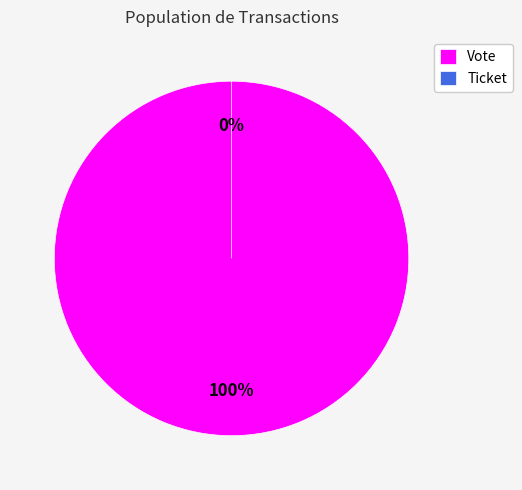

What percentage is the Vote slice, to the nearest percent?

100%